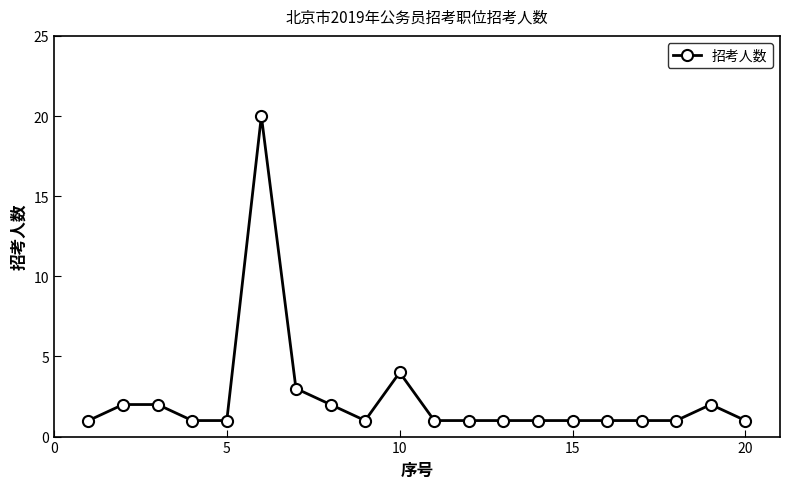

Reading right to left, transcribe all the data shown in this chart.

1	2	1	1	1	1	1	1	1	1	4	1	2	3	20	1	1	2	2	1